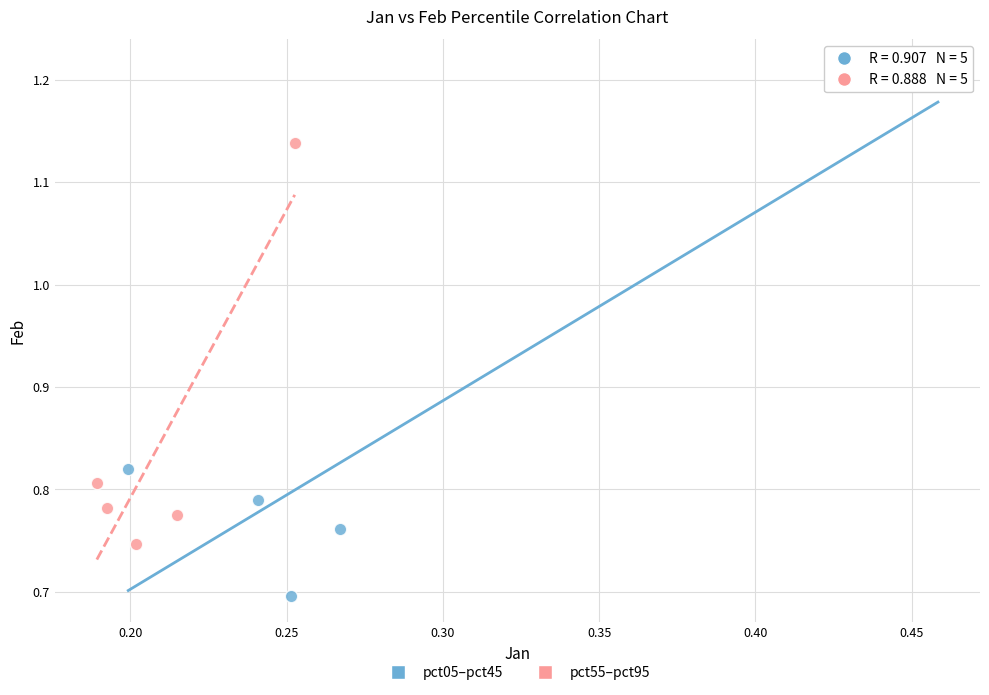

Which series contains the highest Y value?

pct05–pct45